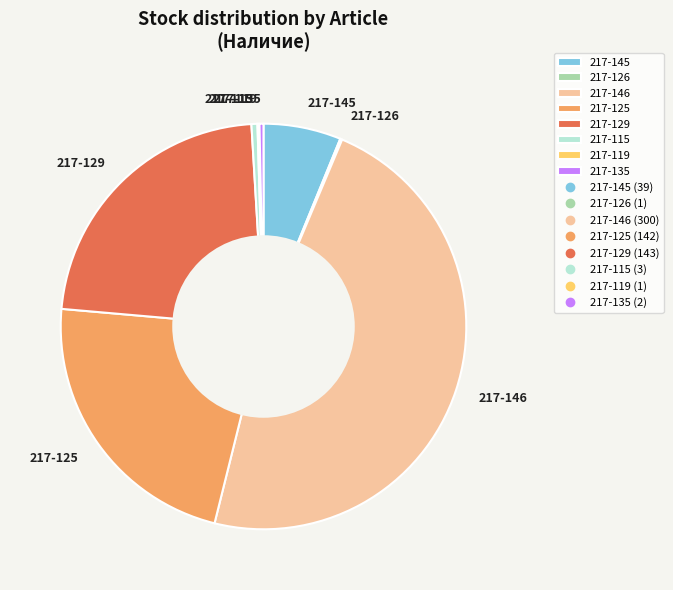

Is there any slice that represents more than half of the pie?

No